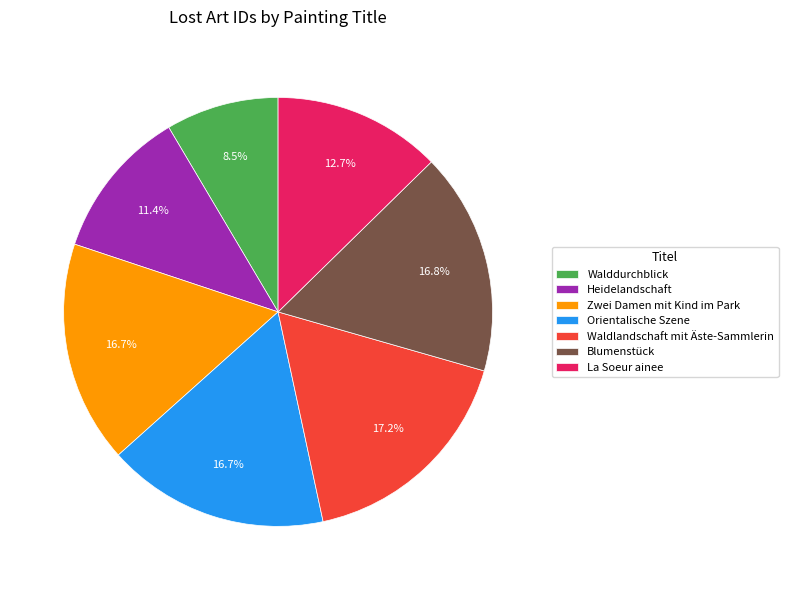

Count the number of slices in the pie.

7